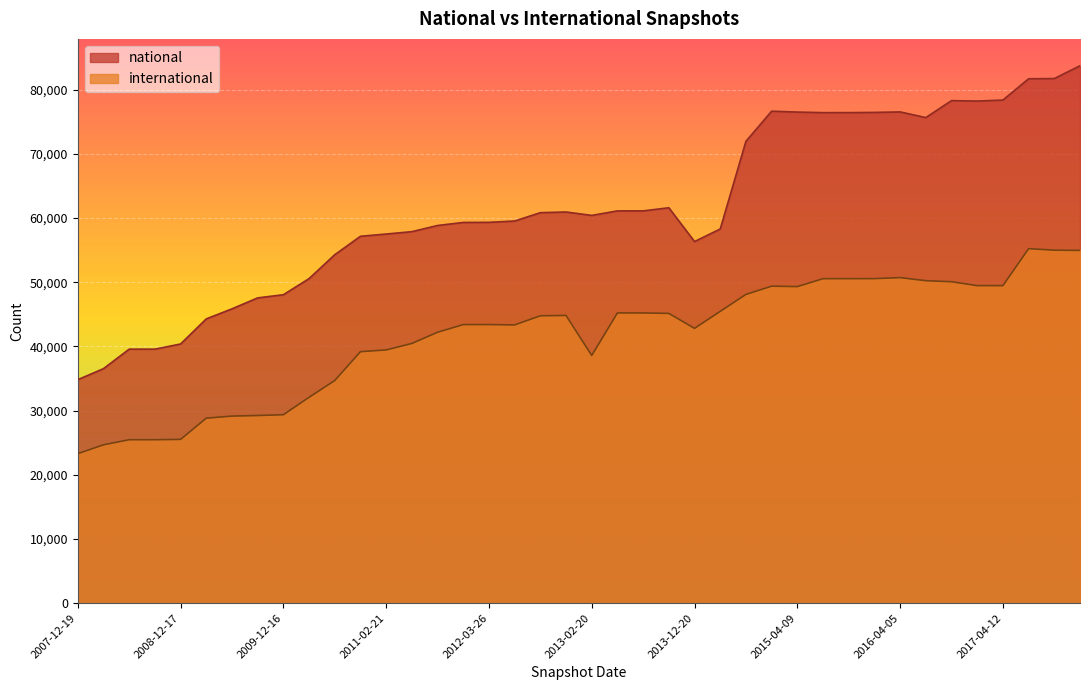

List the labels in order of national value, smallest first.

2007-12-19, 2008-04-01, 2008-06-27, 2008-10-10, 2008-12-17, 2009-04-06, 2009-06-17, 2009-09-25, 2009-12-16, 2010-04-01, 2010-07-26, 2013-12-20, 2010-11-17, 2011-02-21, 2011-06-10, 2014-03-28, 2011-09-05, 2012-01-18, 2012-03-26, 2012-07-13, 2013-02-20, 2012-10-31, 2012-12-11, 2013-05-21, 2013-07-09, 2013-09-10, 2014-09-08, 2016-07-04, 2015-07-03, 2015-10-01, 2016-01-04, 2015-04-09, 2016-04-05, 2015-01-19, 2016-12-27, 2016-10-07, 2017-04-12, 2017-07-24, 2017-10-12, 2017-12-22